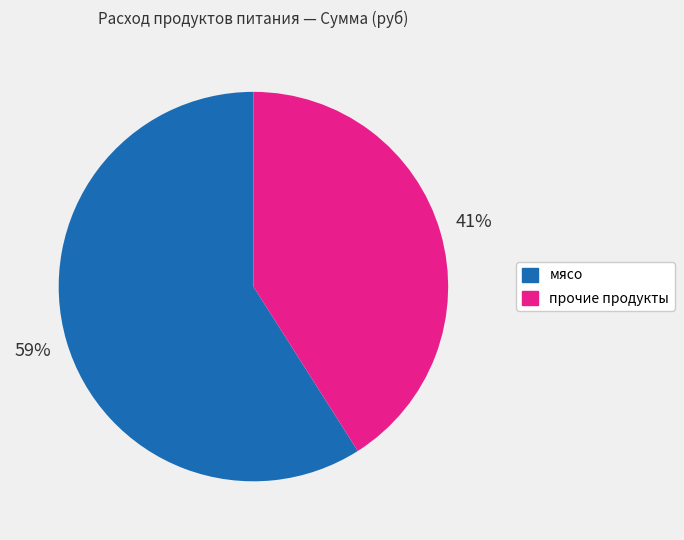

Is there any slice that represents more than half of the pie?

Yes